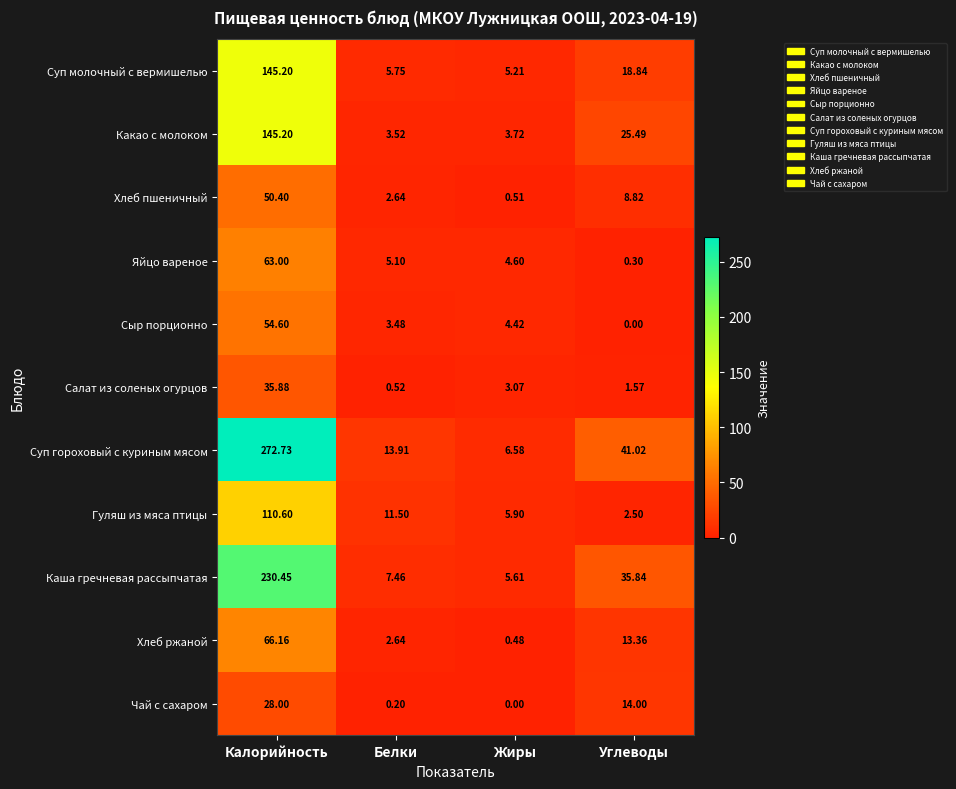

At which label does Сыр порционно first exceed 4?

Калорийность